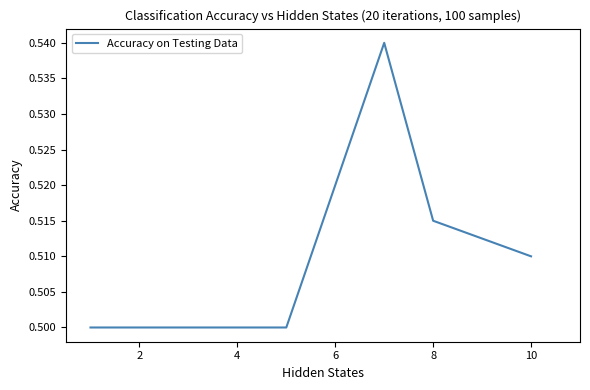

Is this an area chart (filled region under the line)?

No